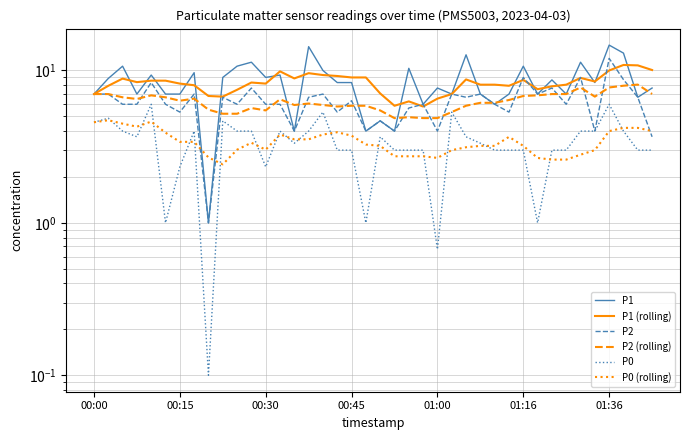

What is the maximum value for P0?

6.0